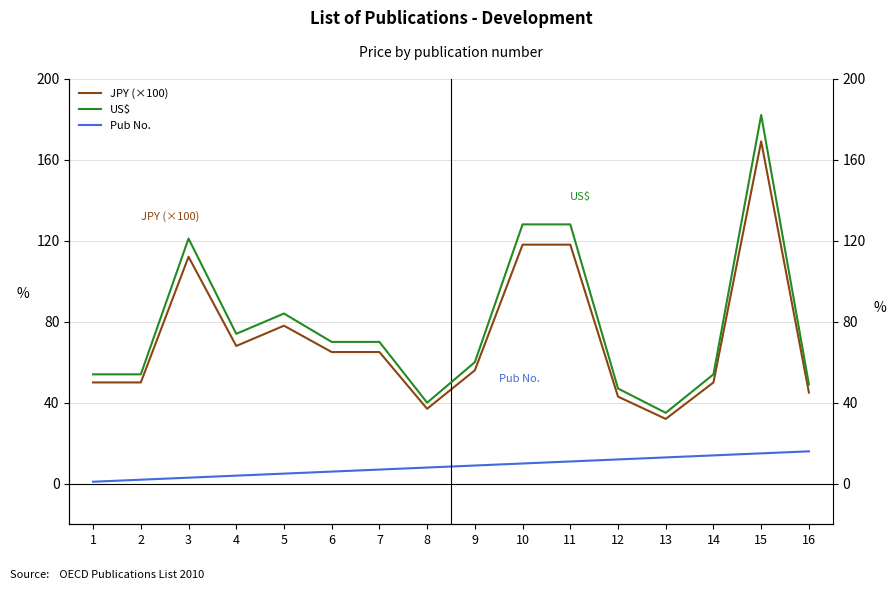

Reading right to left, what are all the values shown in this chart?

JPY (×100): 16=45	15=169	14=50	13=32	12=43	11=118	10=118	9=56	8=37	7=65	6=65	5=78	4=68	3=112	2=50	1=50
Pub No.: 16=16	15=15	14=14	13=13	12=12	11=11	10=10	9=9	8=8	7=7	6=6	5=5	4=4	3=3	2=2	1=1
US$: 16=49	15=182	14=54	13=35	12=47	11=128	10=128	9=60	8=40	7=70	6=70	5=84	4=74	3=121	2=54	1=54